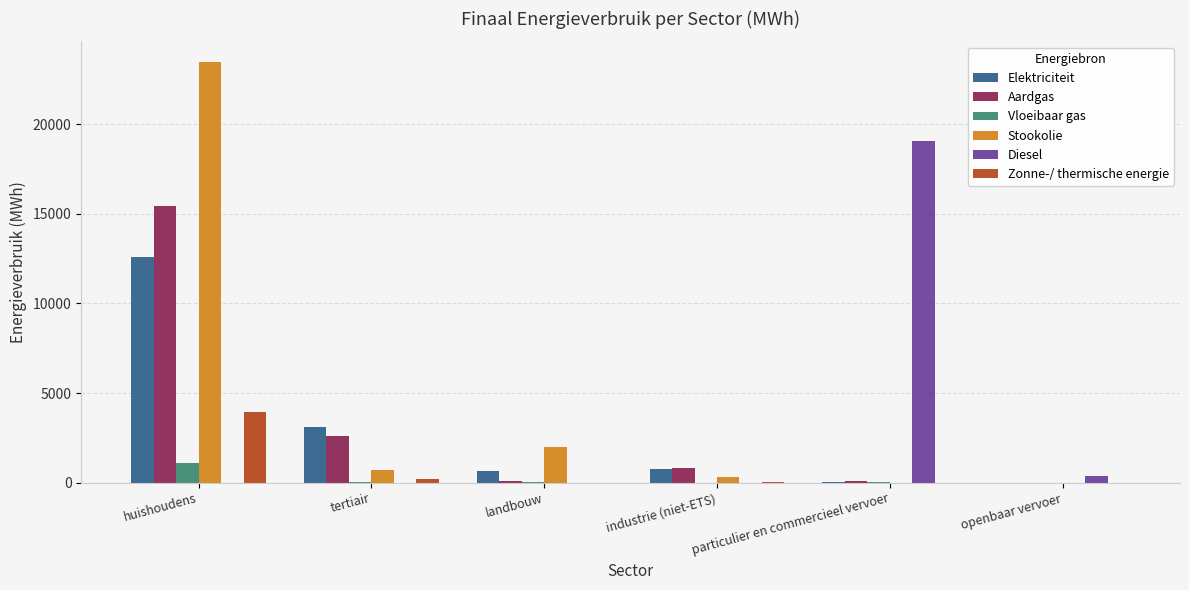

Count the number of data series in this chart.

6